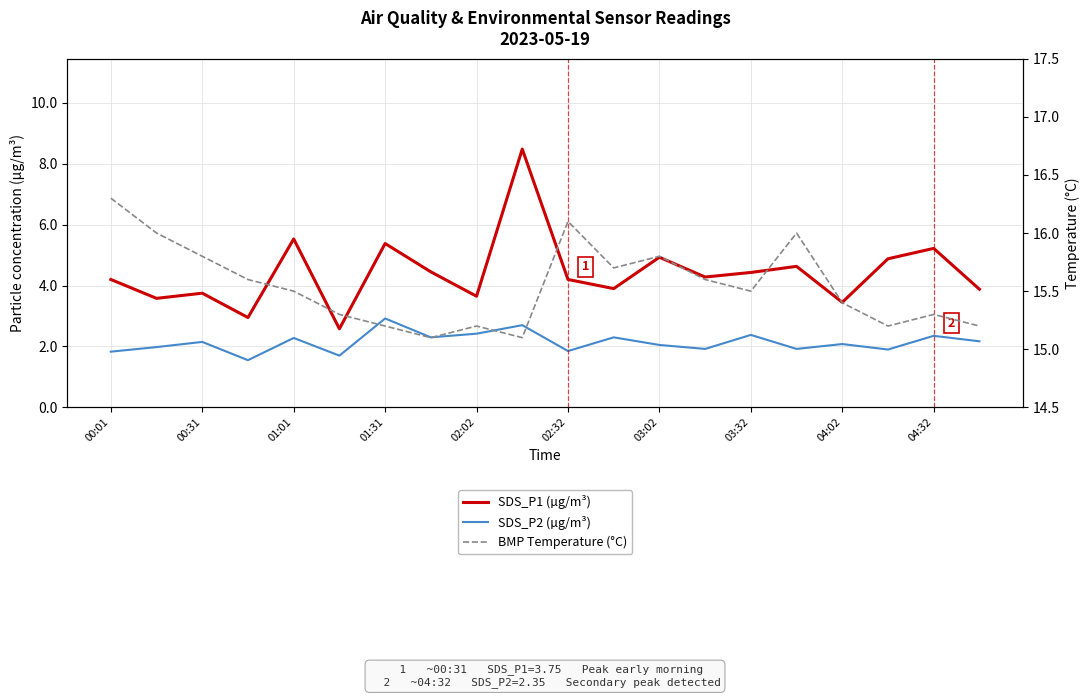

Does the chart display data point markers on the line(s)?

No